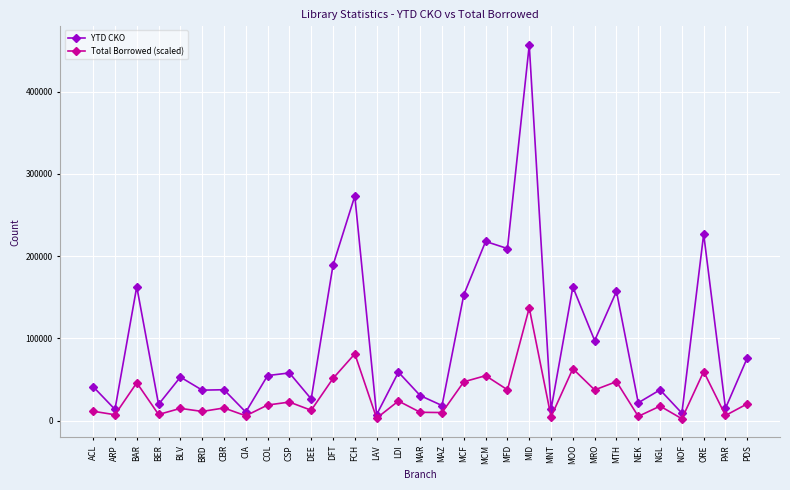

What is the sum of the Total Borrowed (scaled) values at LDI and BAR?

69677.5